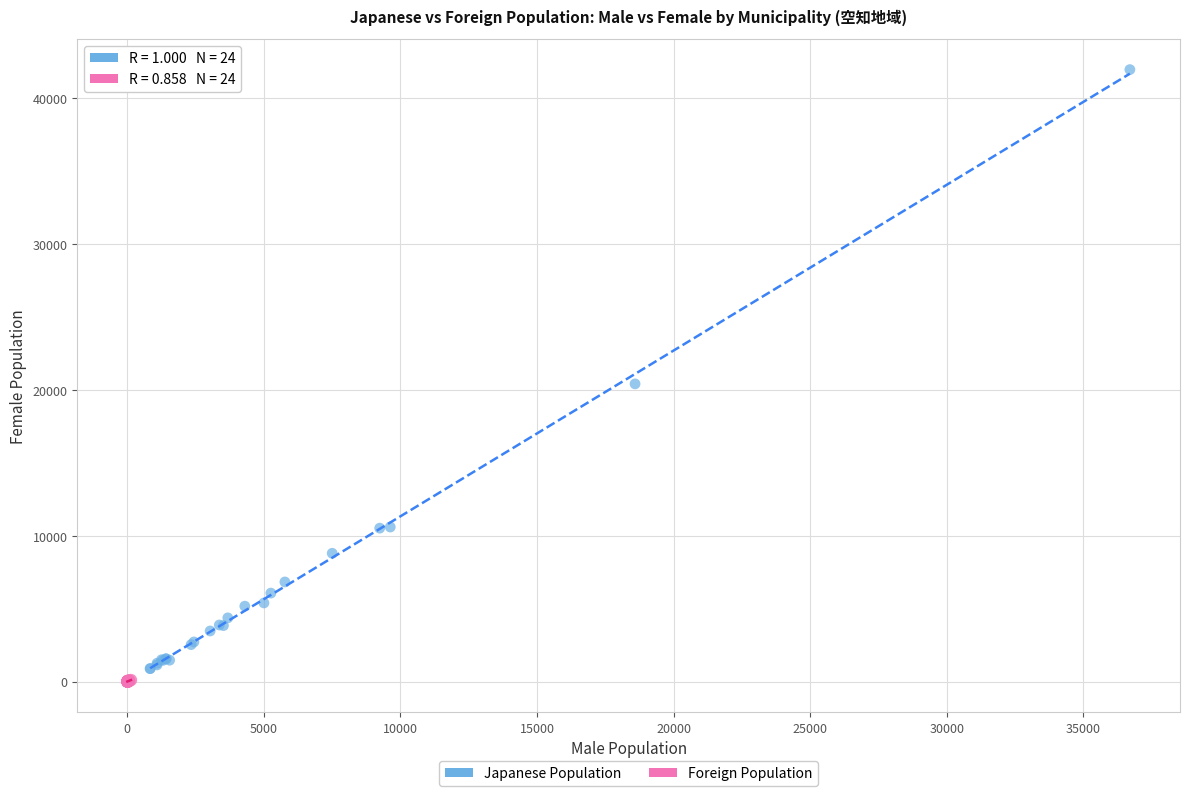

Which series contains the lowest Y value?

Foreign Population